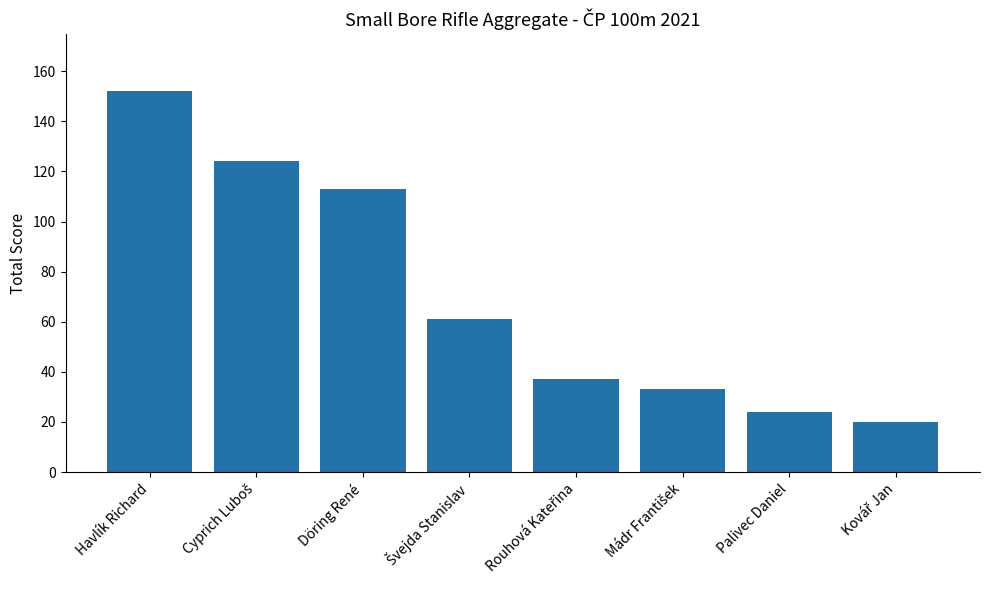

What is the ratio of the value at Döring René to the value at Palivec Daniel?

4.7